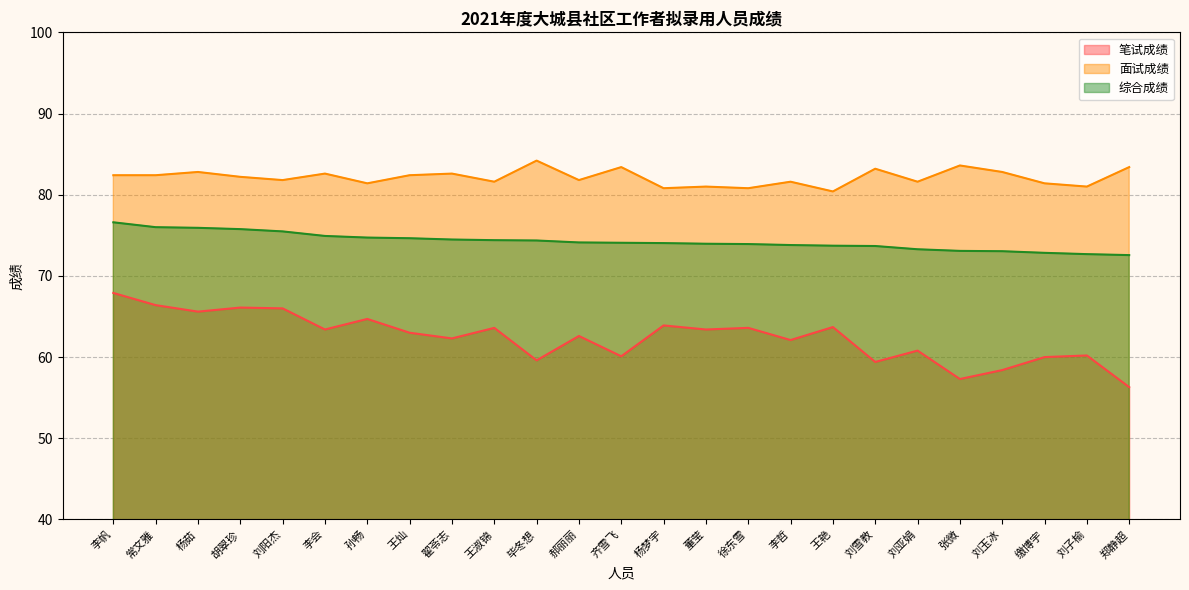

True or false: 综合成绩 has more than 0 points higher than both neighbors.

False